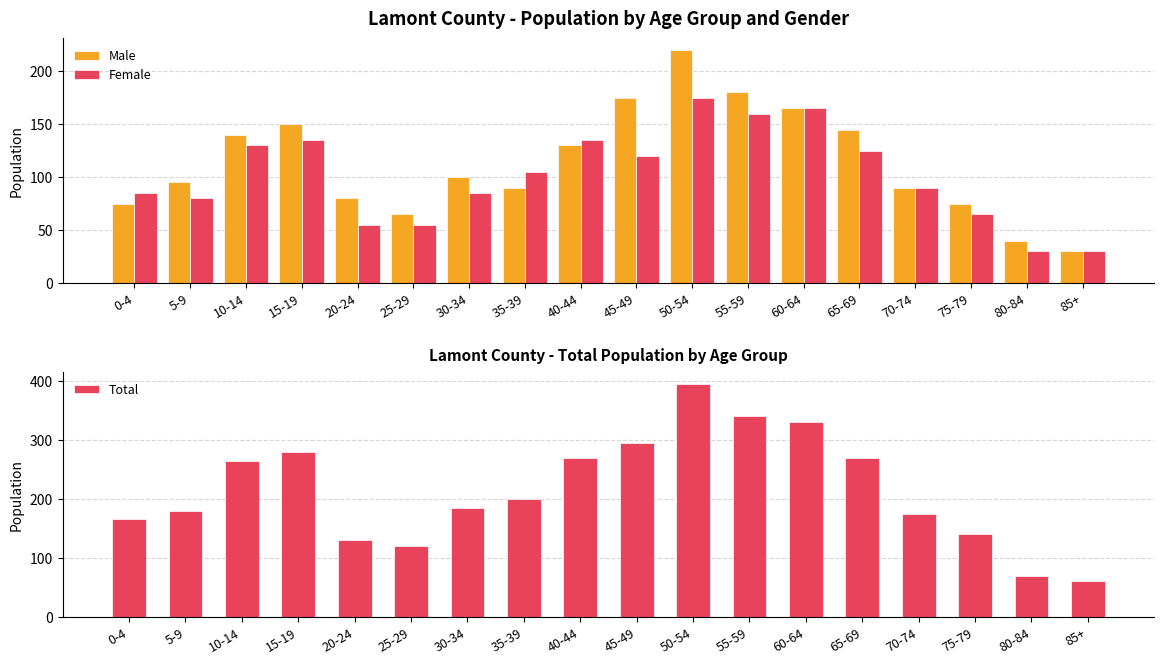

How many values in the Male series are below 100?

9